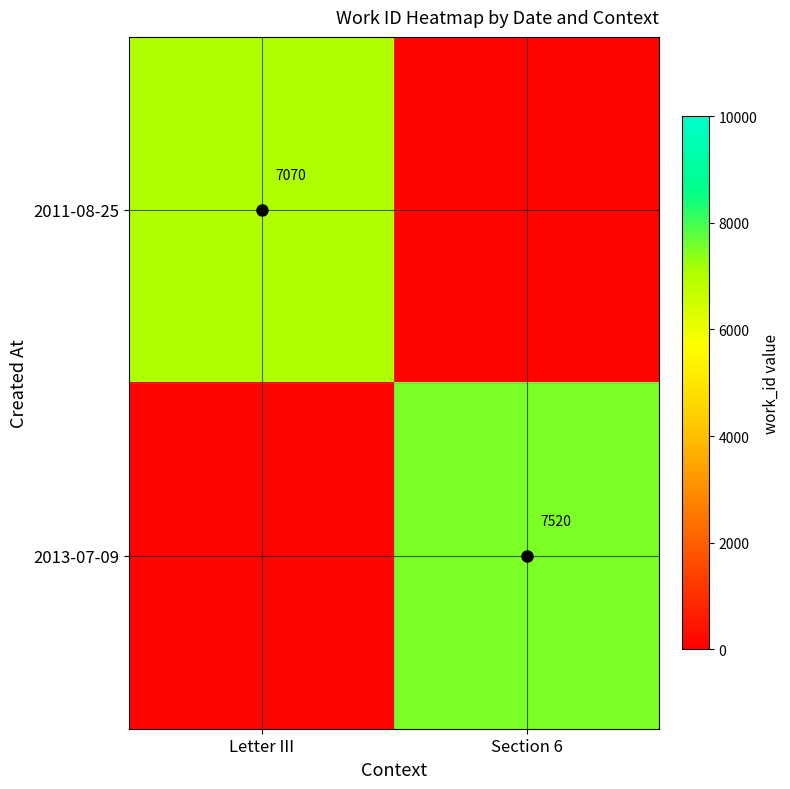

True or false: 2011-08-25 has a value of 7070 at Letter III.

True